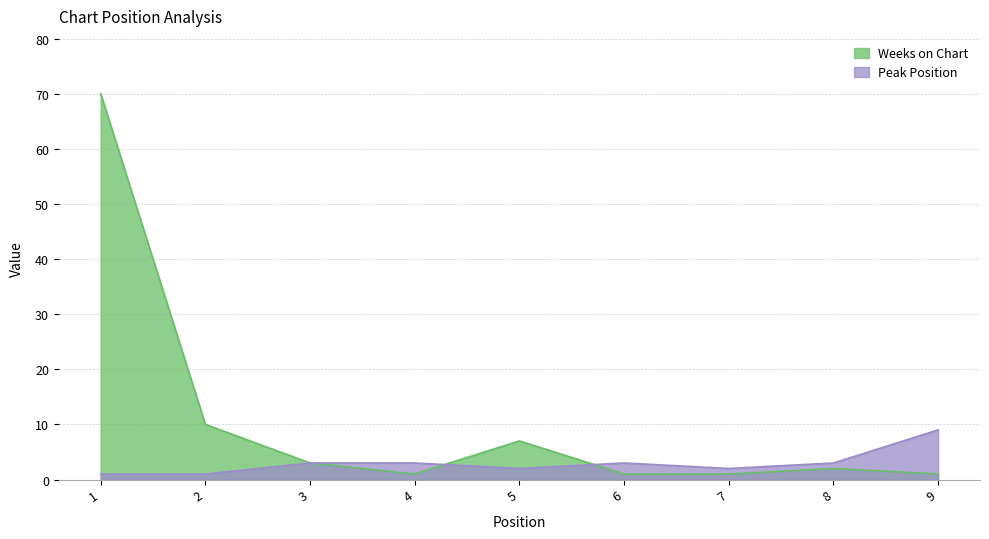

Rank the series by their maximum value, from lowest to highest.

Peak Position, Weeks on Chart